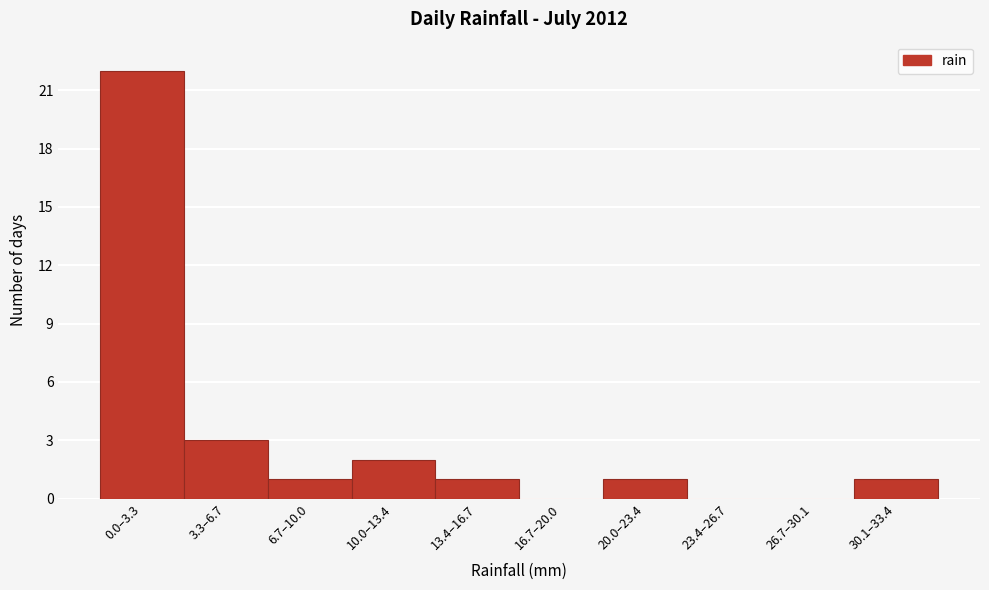

Reading left to right, extract all data points from this chart.

0.0–3.3=22	3.3–6.7=3	6.7–10.0=1	10.0–13.4=2	13.4–16.7=1	16.7–20.0=0	20.0–23.4=1	23.4–26.7=0	26.7–30.1=0	30.1–33.4=1